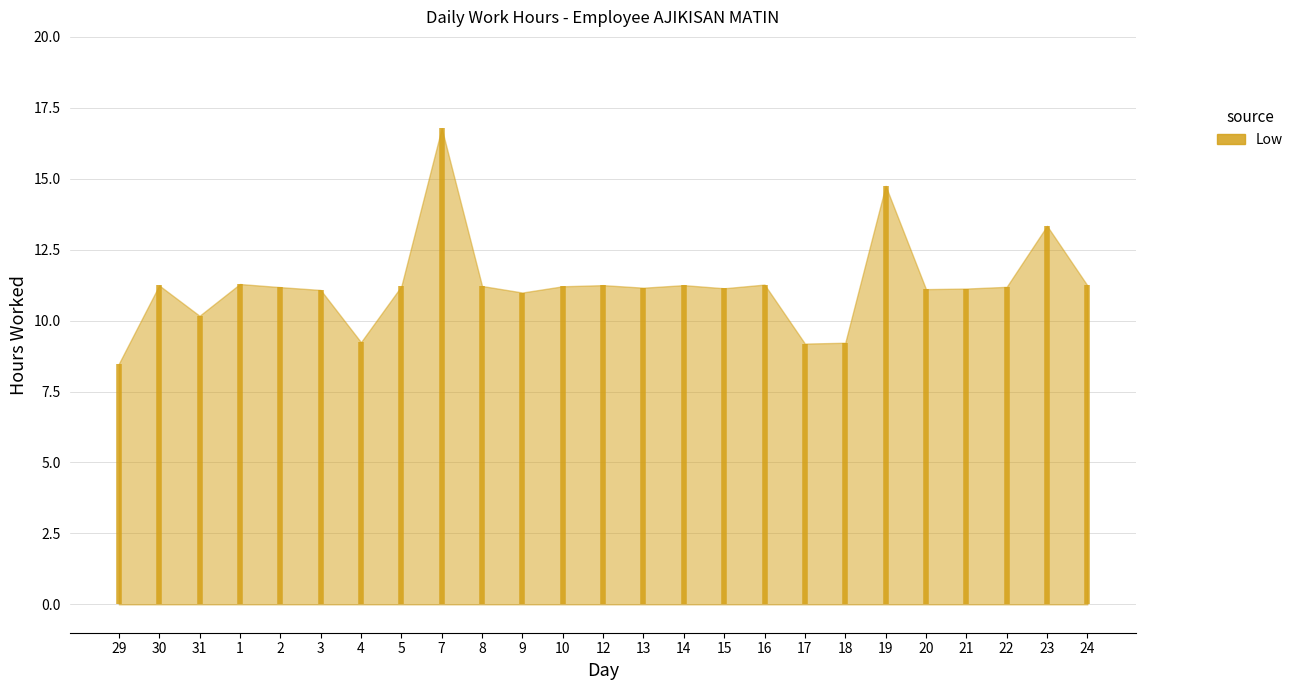

Reading right to left, extract all data points from this chart.

24=11.2	23=13.3	22=11.2	21=11.1	20=11.1	19=14.8	18=9.2	17=9.2	16=11.3	15=11.1	14=11.2	13=11.2	12=11.2	10=11.2	9=11.0	8=11.2	7=16.8	5=11.2	4=9.2	3=11.1	2=11.2	1=11.3	31=10.2	30=11.2	29=8.5